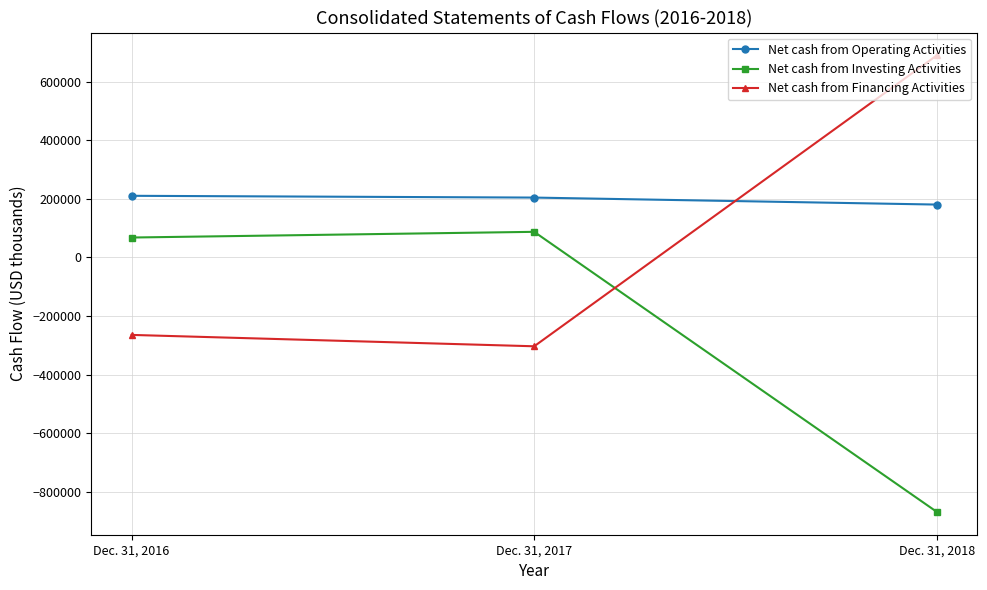

What is the difference between the Net cash from Operating Activities values at Dec. 31, 2017 and Dec. 31, 2016?

6066